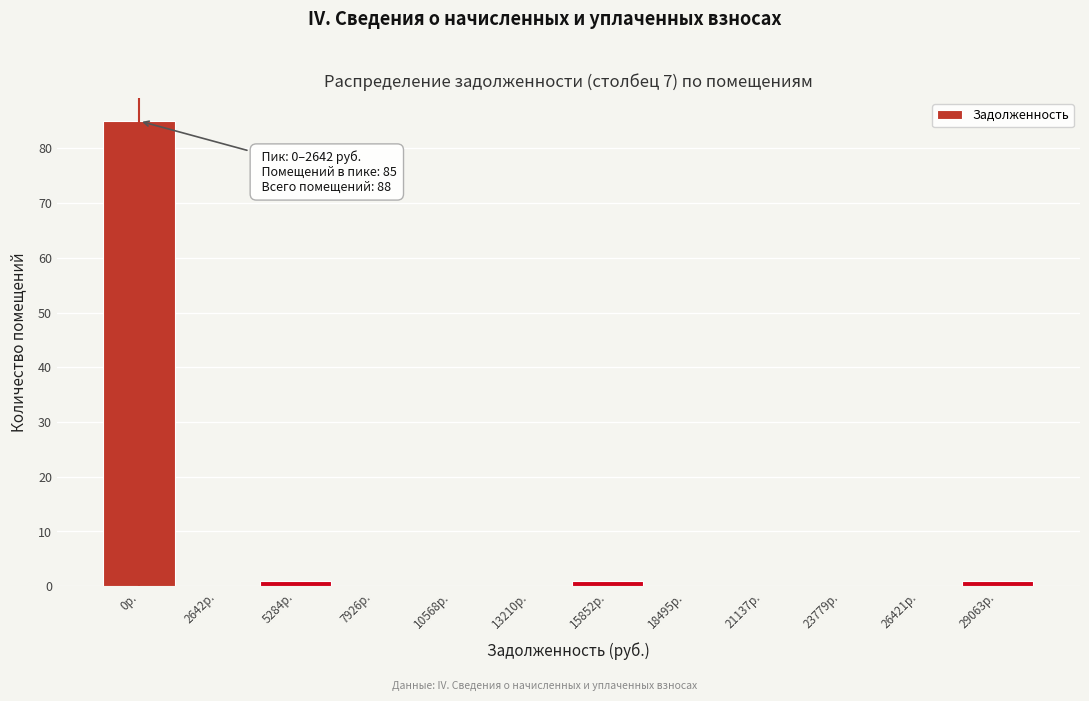

Reading left to right, list all the values displayed in this chart.

0р.=85	2642р.=0	5284р.=1	7926р.=0	10568р.=0	13210р.=0	15852р.=1	18495р.=0	21137р.=0	23779р.=0	26421р.=0	29063р.=1